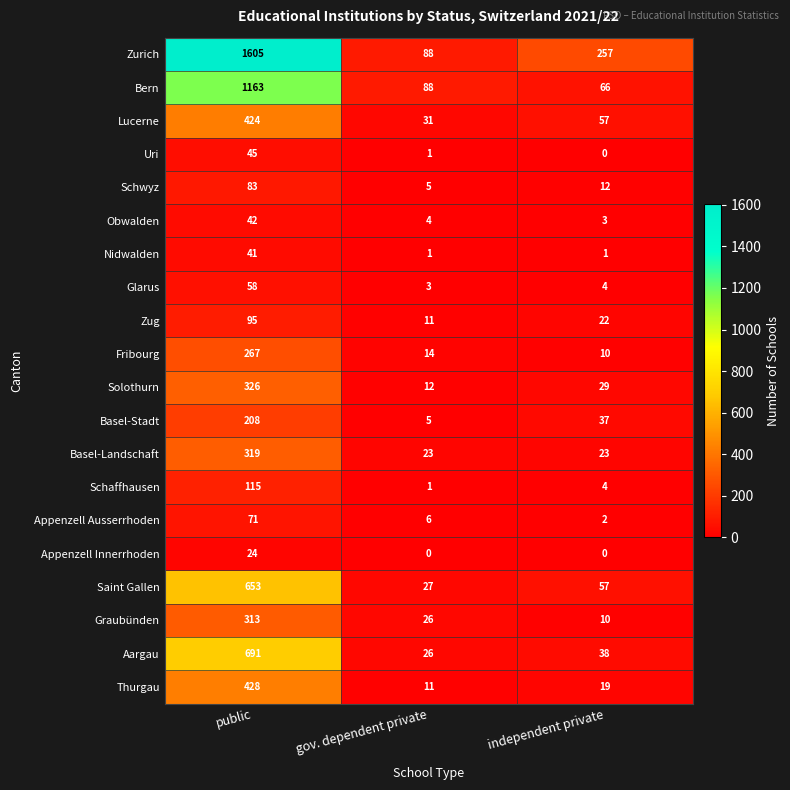

What is the difference between the highest and lowest values at independent private?

257